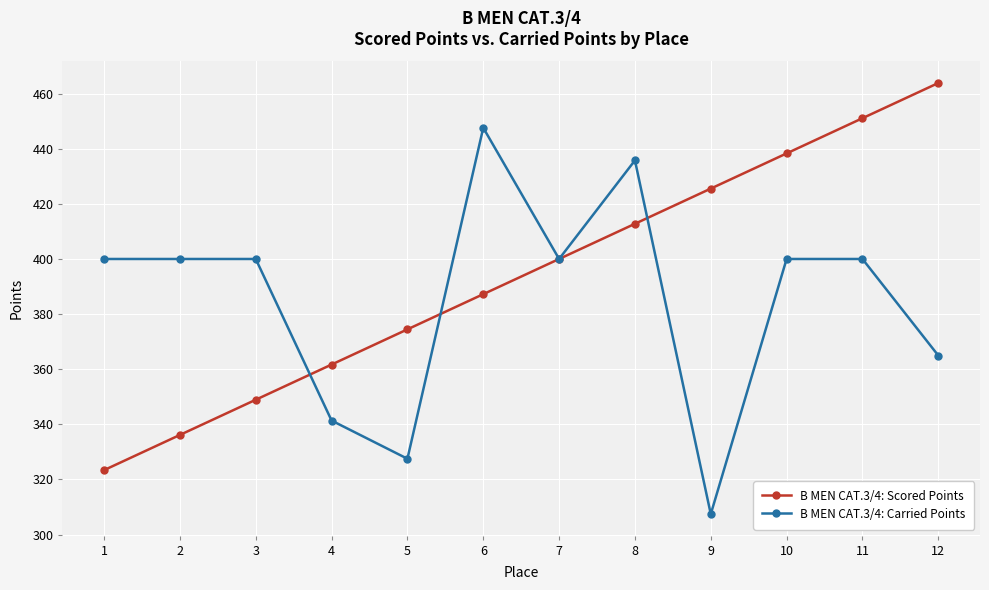

What is the value of the B MEN CAT.3/4: Scored Points point at the 5th from the left?

374.5